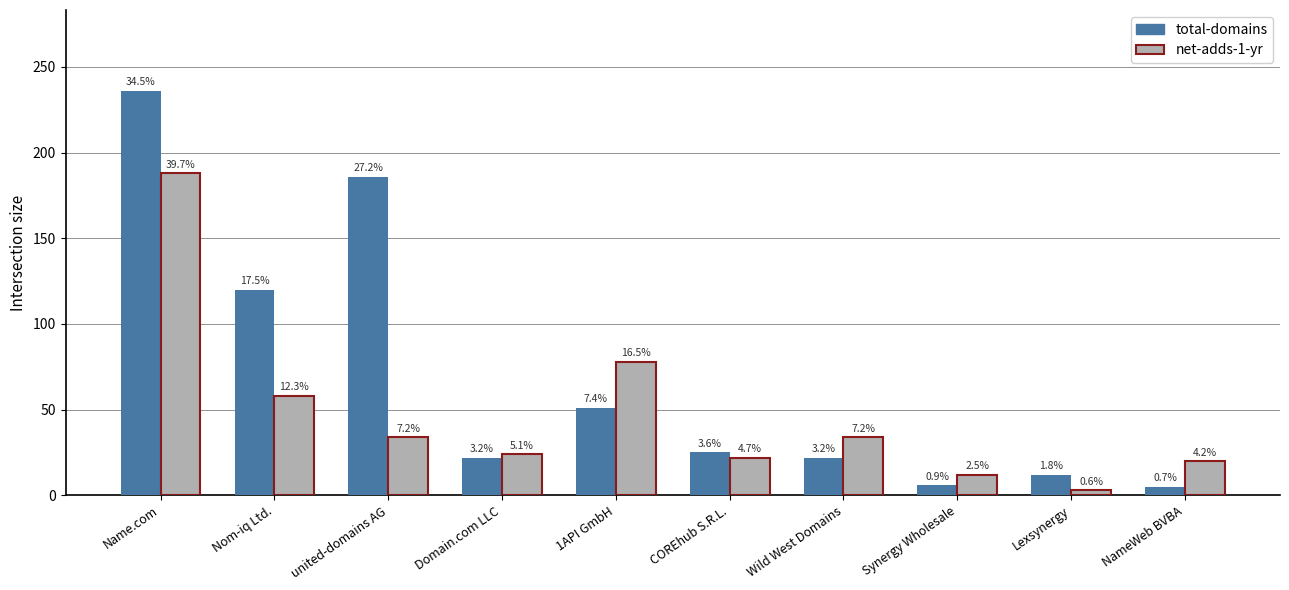

Are the bars grouped side by side (vs. stacked)?

Yes